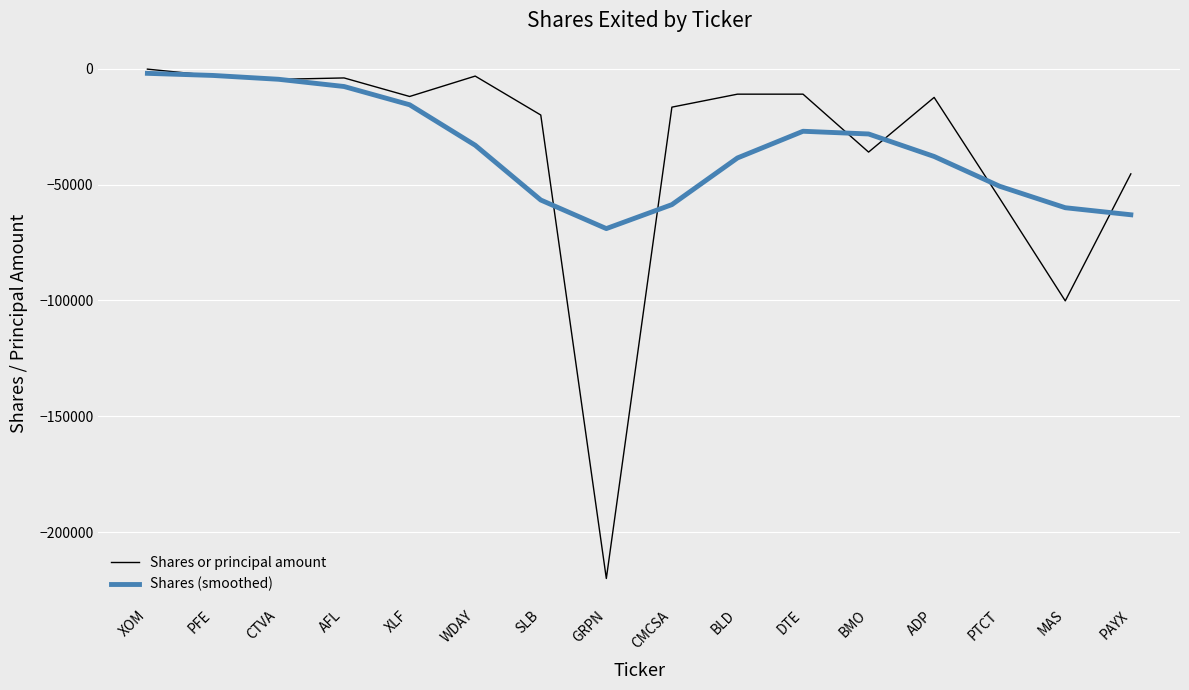

What position from the right is XOM?

16